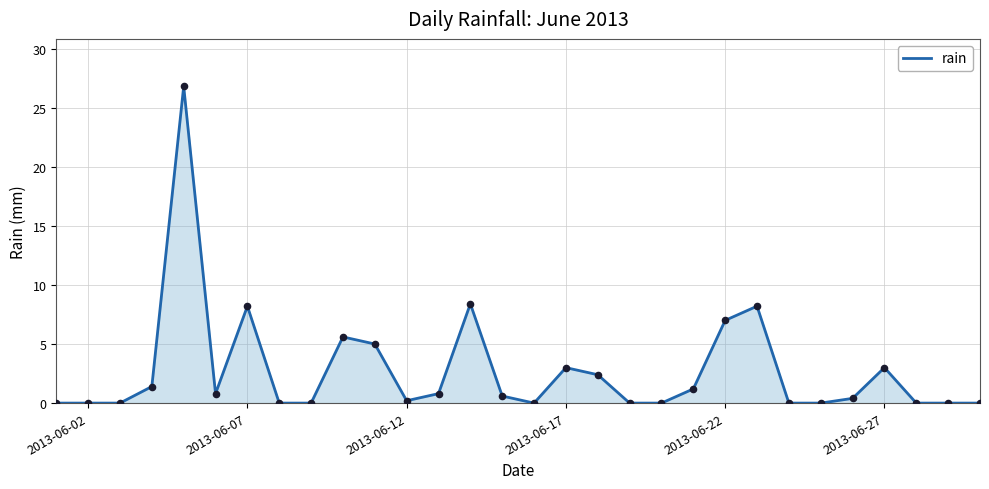

What is the maximum value shown in the chart?

26.8